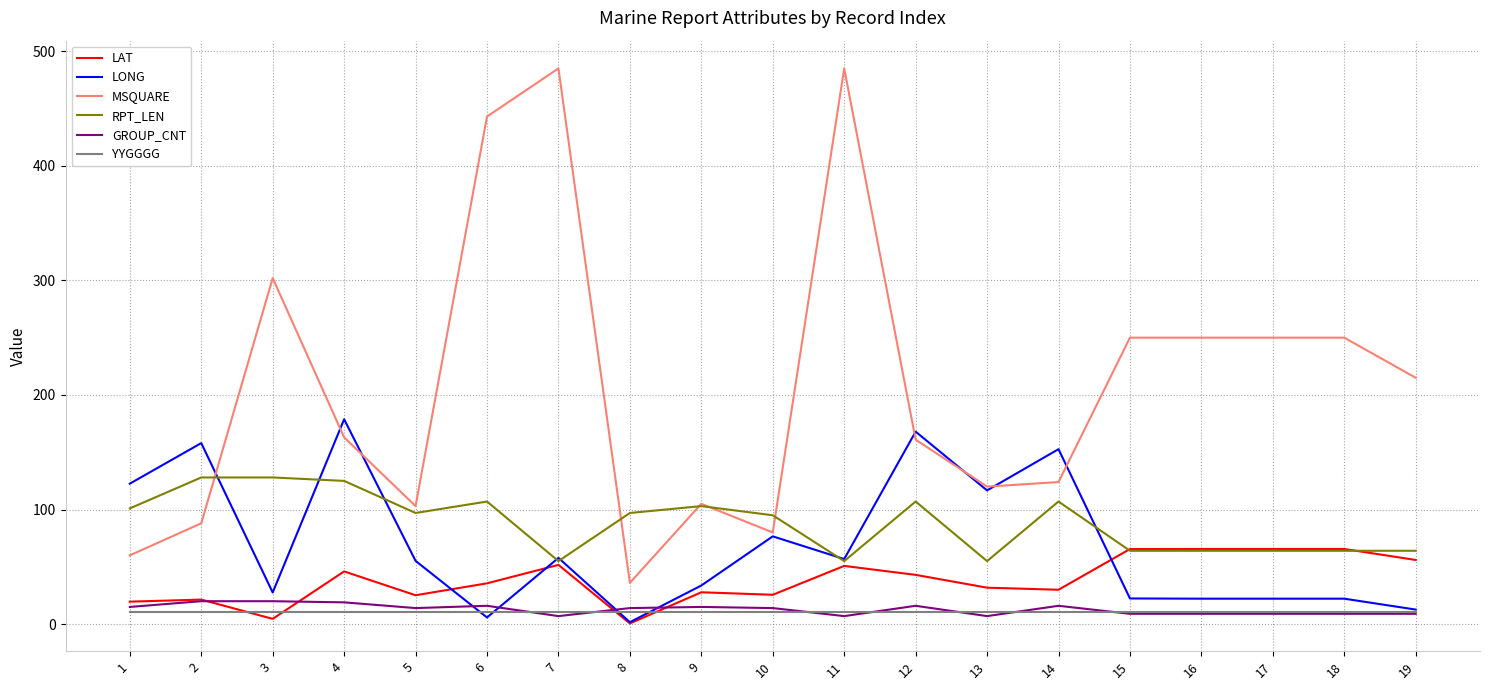

Is the value of GROUP_CNT at 6 greater than the value of MSQUARE at 11?

No